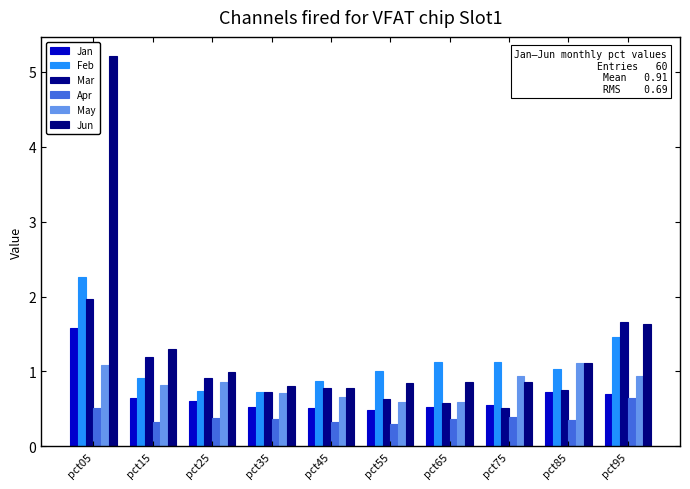

How many distinct data groups are displayed?

6